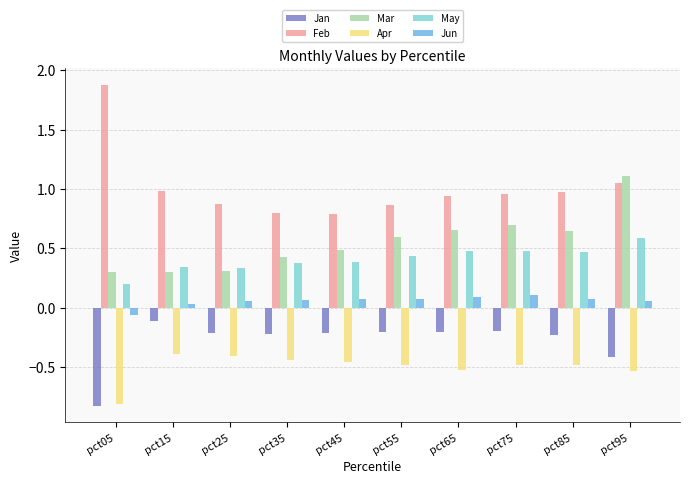

Which series has the widest spread of values?

Feb